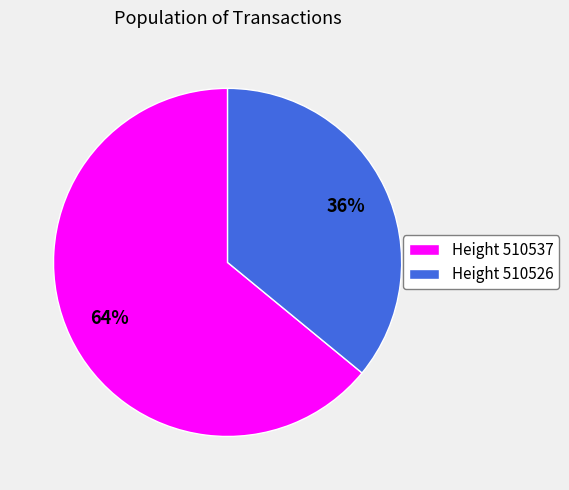

Between Height 510537 and Height 510526, which is larger?

Height 510537